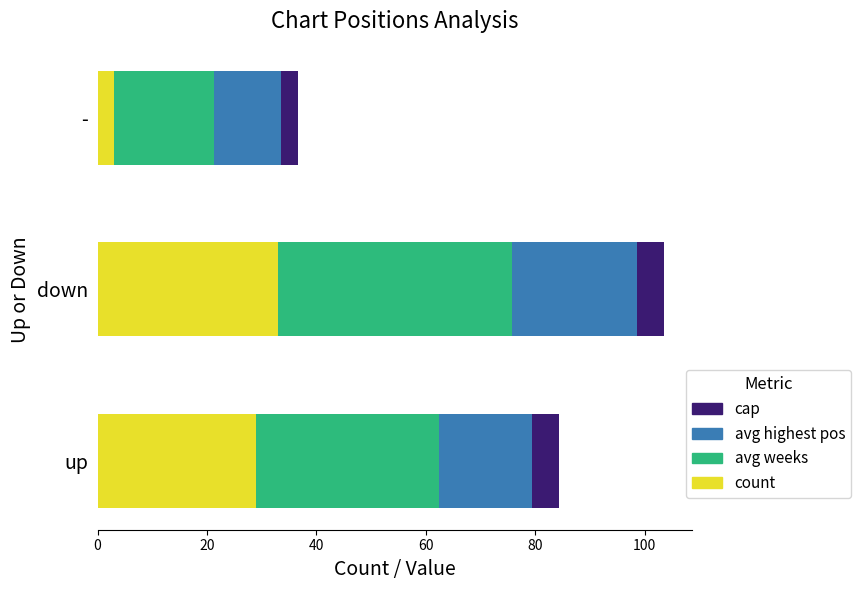

What is the minimum value for count?

3.0